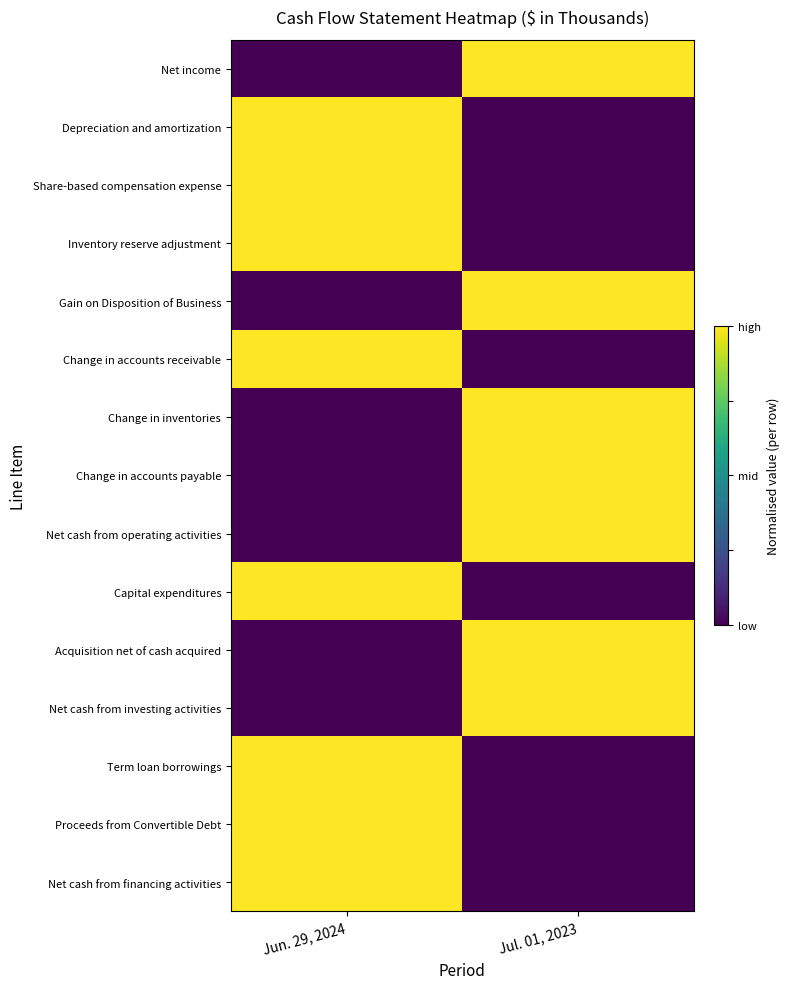

Rank the series by their maximum value, from highest to lowest.

Net income, Depreciation and amortization, Share-based compensation expense, Inventory reserve adjustment, Gain on Disposition of Business, Change in accounts receivable, Change in inventories, Change in accounts payable, Net cash from operating activities, Capital expenditures, Acquisition net of cash acquired, Net cash from investing activities, Term loan borrowings, Proceeds from Convertible Debt, Net cash from financing activities